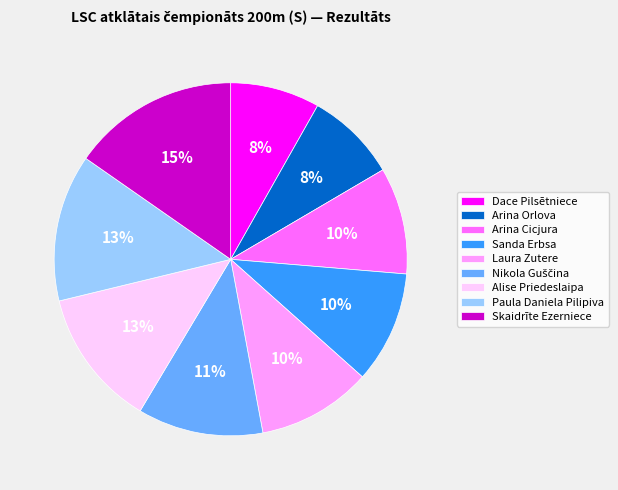

To the nearest percent, what is the average slice percentage?

11%